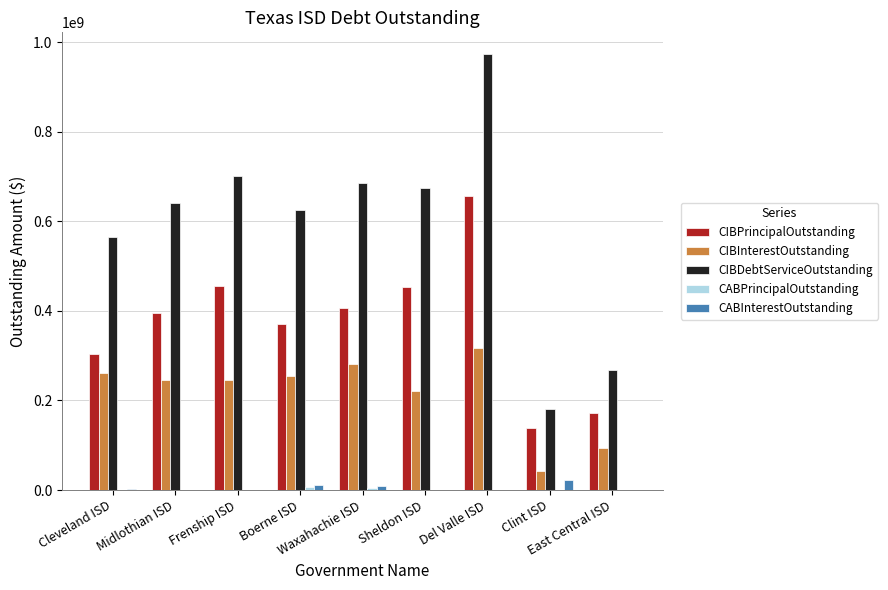

How many series are shown in this chart?

5